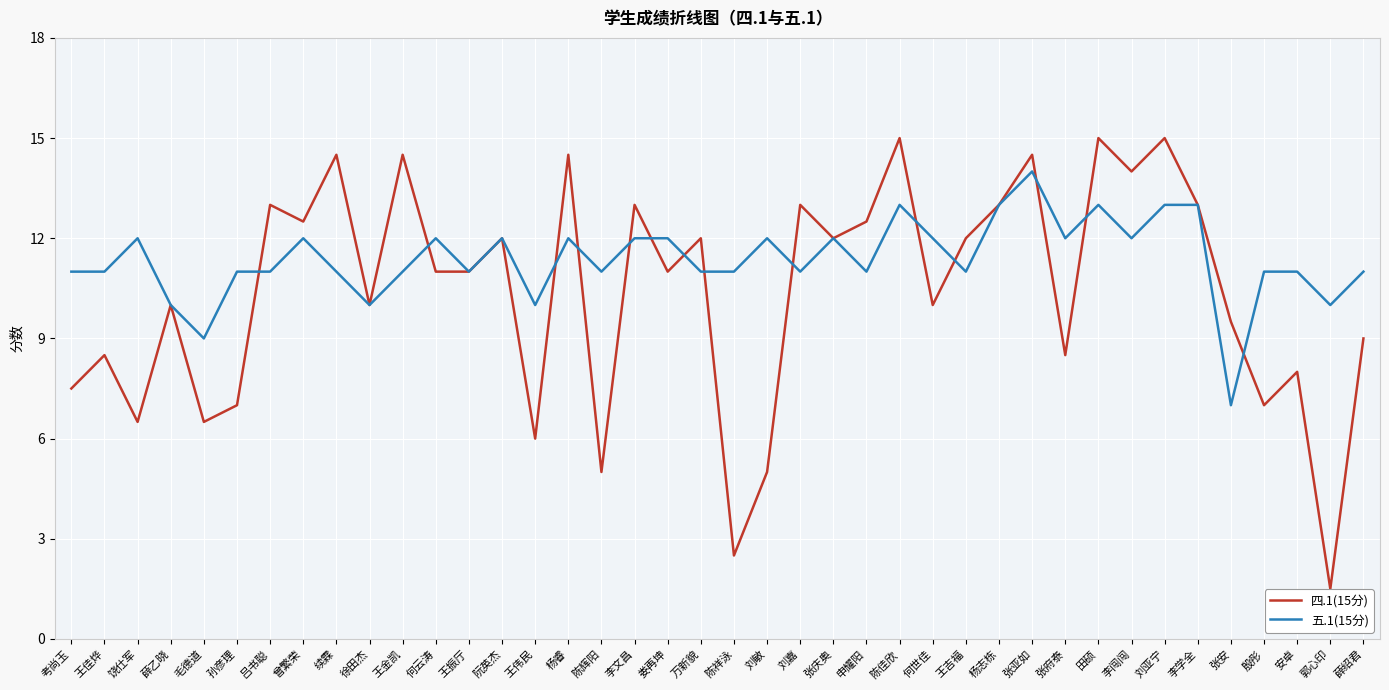

At 万新貌, list the series in order from largest to smallest.

四.1(15分), 五.1(15分)